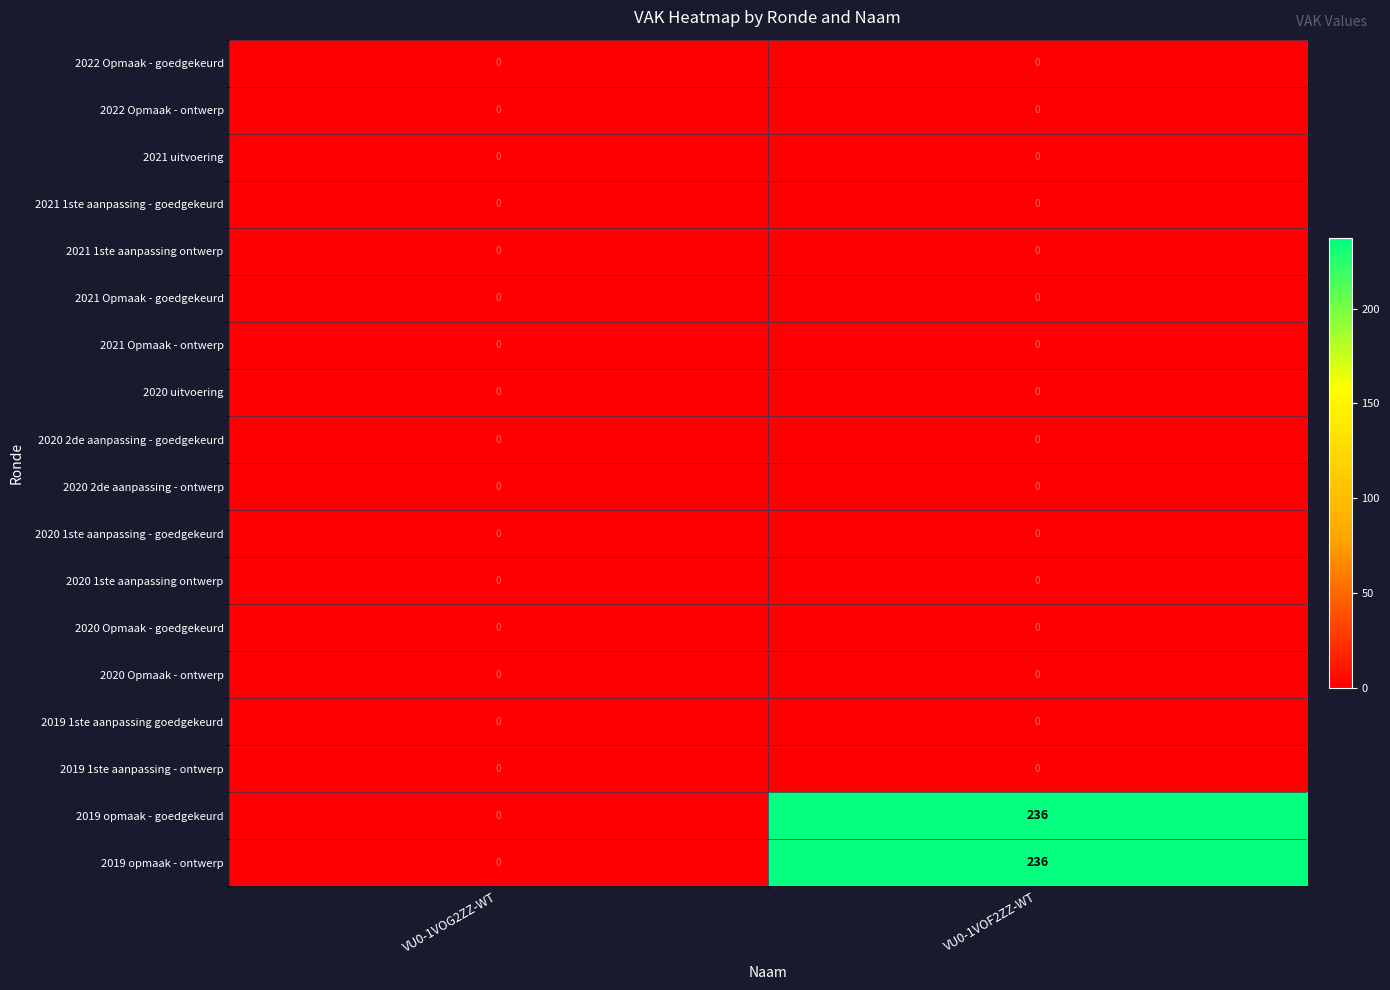

At which category is the sum across all series the highest?

VU0-1VOF2ZZ-WT